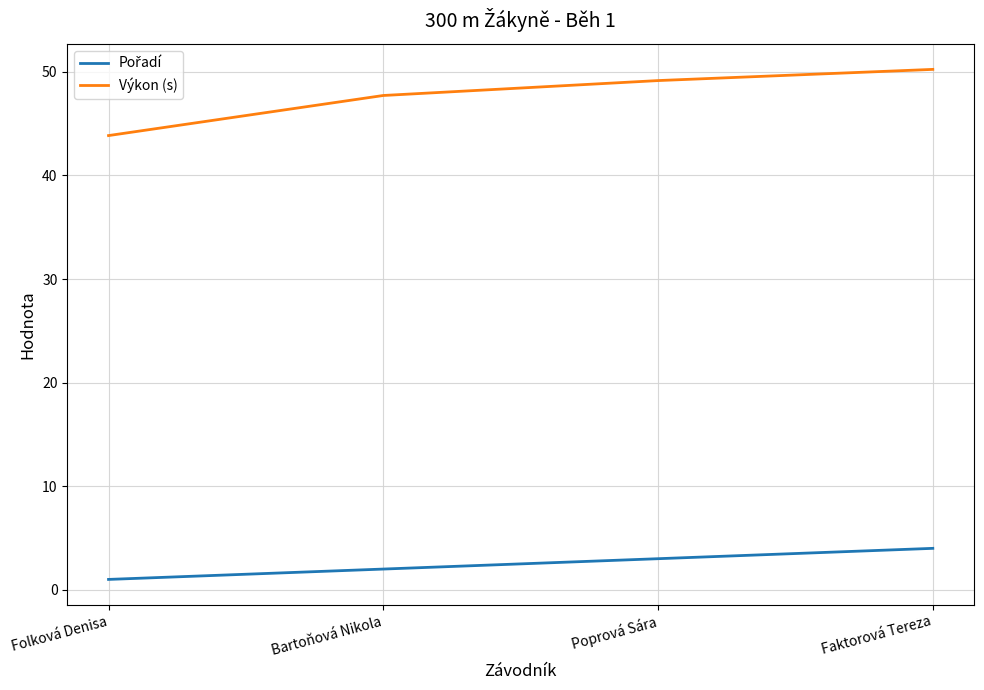

What is the difference between the Výkon (s) values at Poprová Sára and Bartoňová Nikola?

1.4